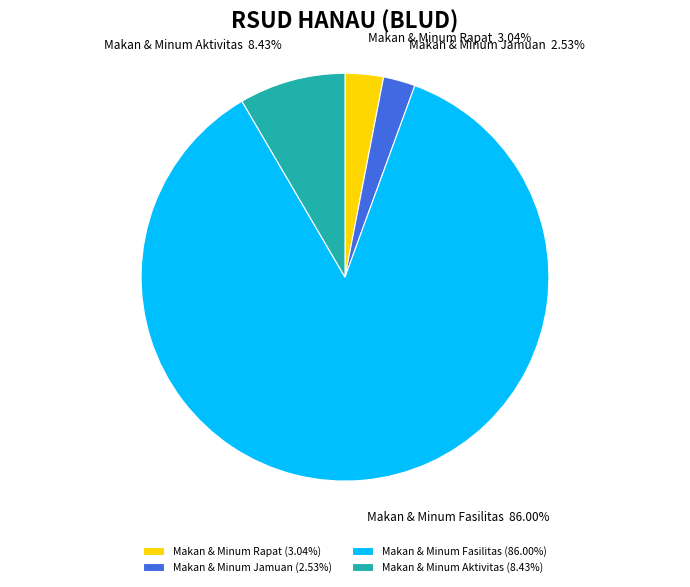

Is the sum of Makan & Minum Rapat and Makan & Minum Jamuan greater than half?

No